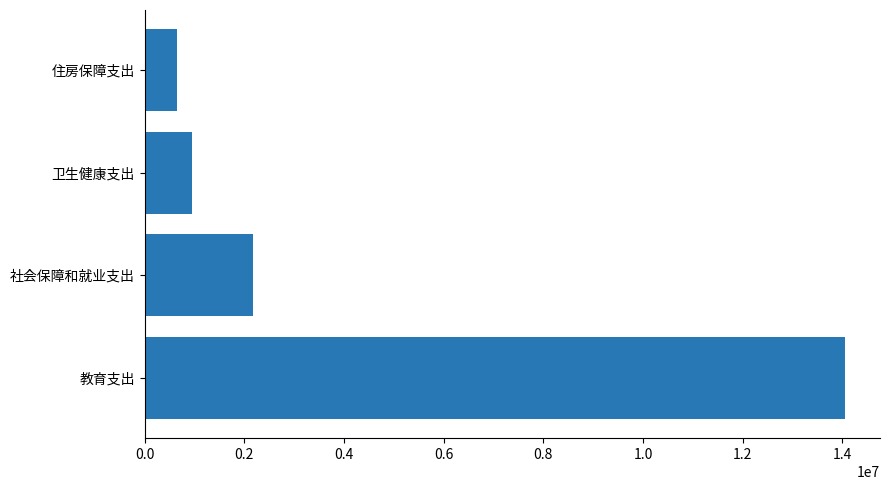

Which has a higher value, 社会保障和就业支出 or 教育支出?

教育支出